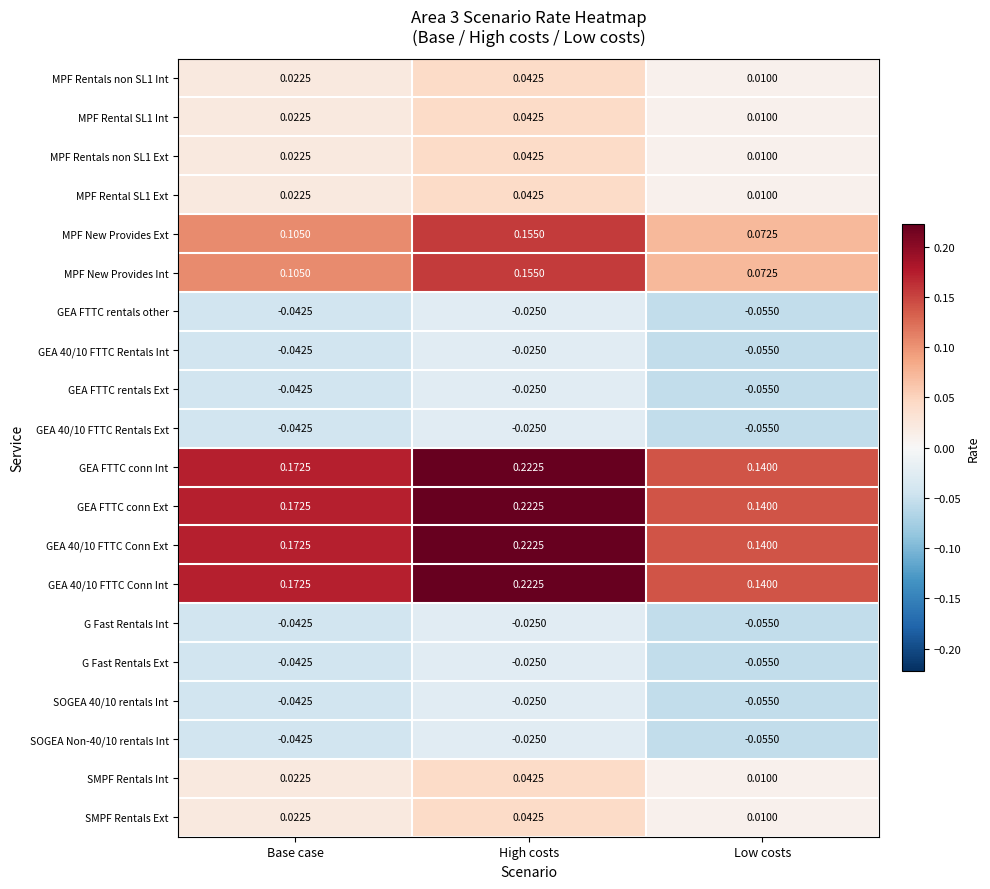

Is the value of SOGEA Non-40/10 rentals Int at Low costs greater than the value of MPF Rentals non SL1 Ext at High costs?

No